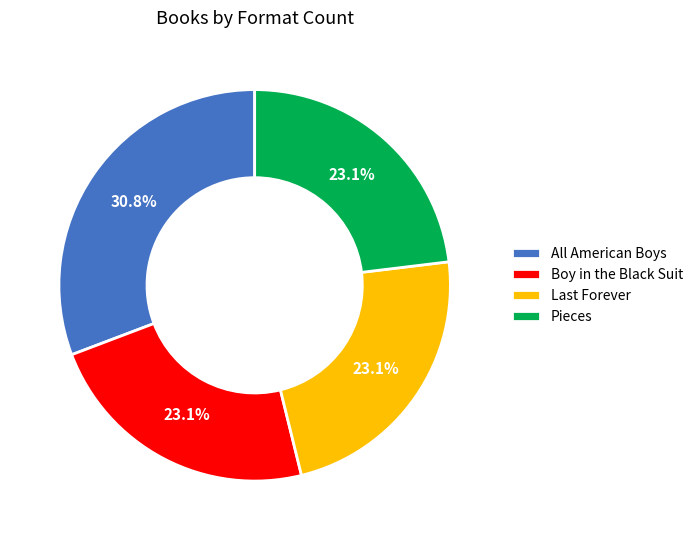

The Pieces slice represents 23% of the pie. True or false?

True